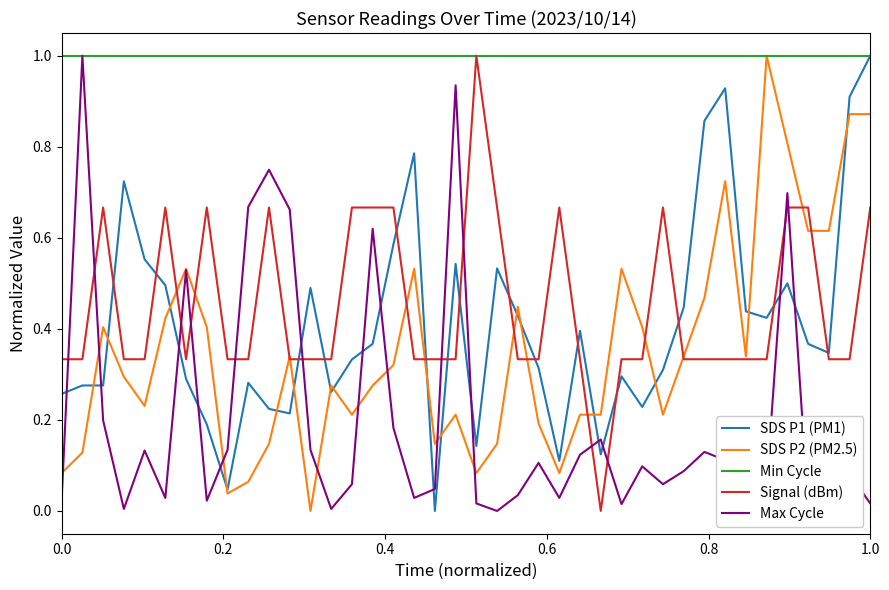

Which series has the largest total across all categories?

Min Cycle